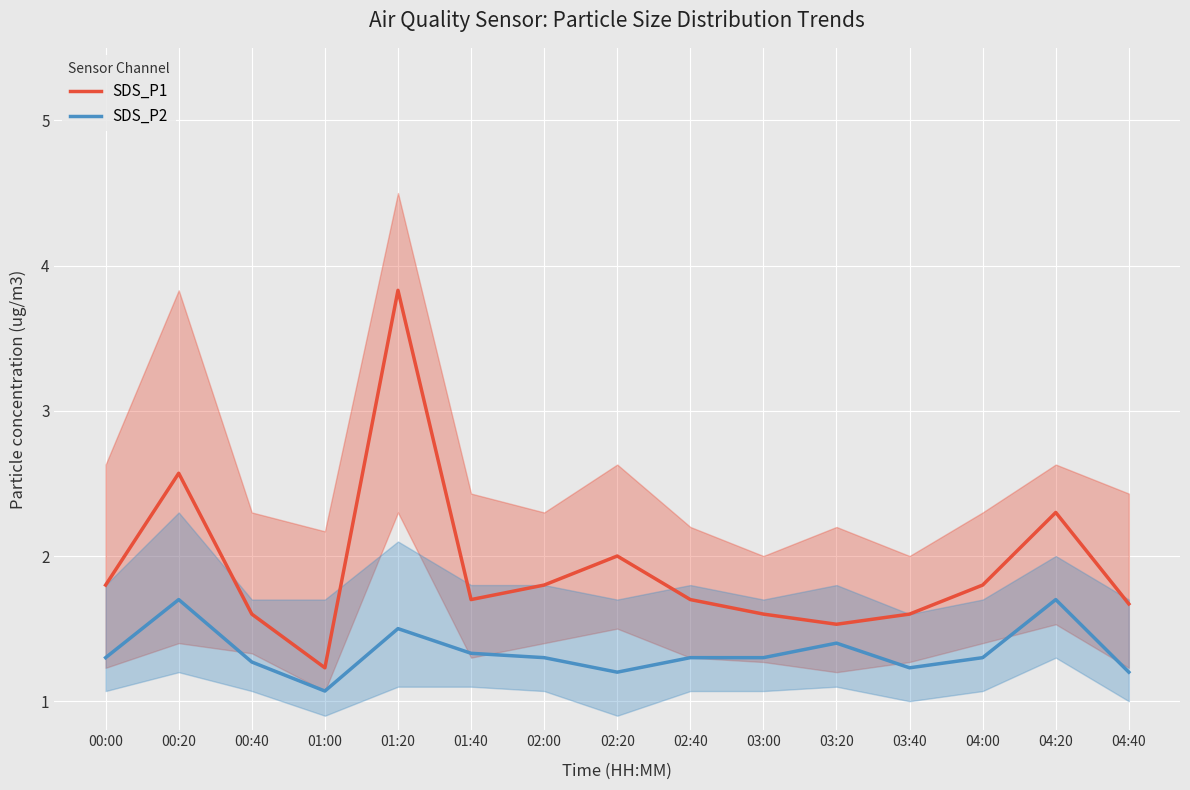

True or false: SDS_P2 and SDS_P1 cross at least once.

False